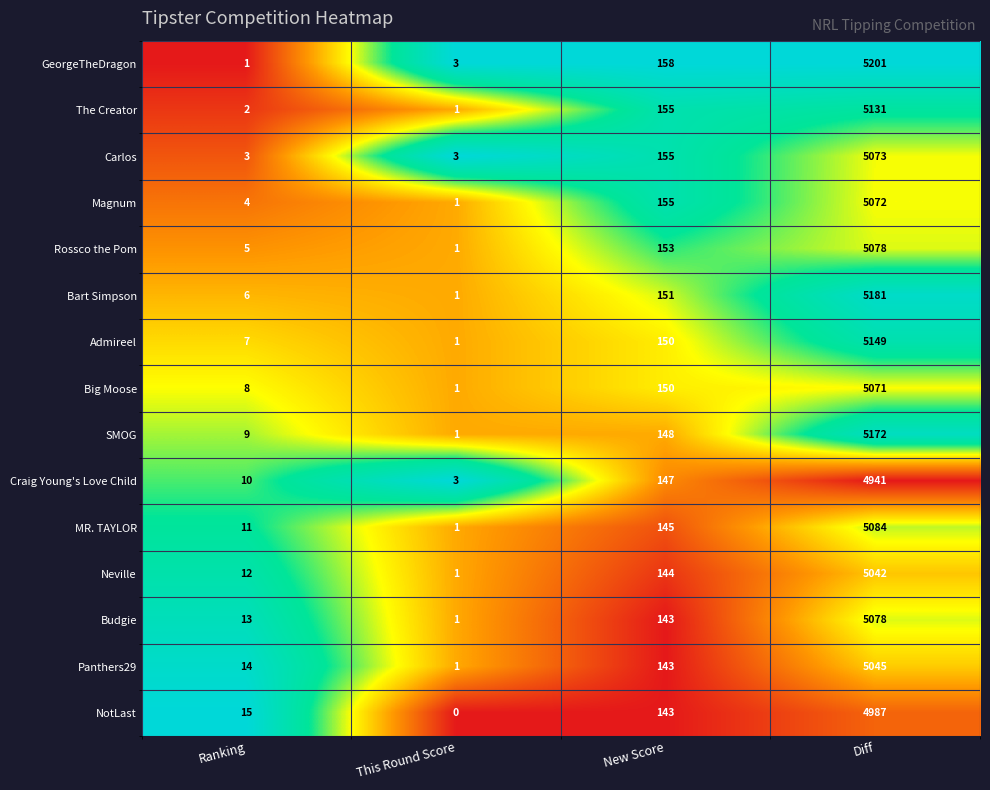

The Bart Simpson series shows 2 at This Round Score. True or false?

False